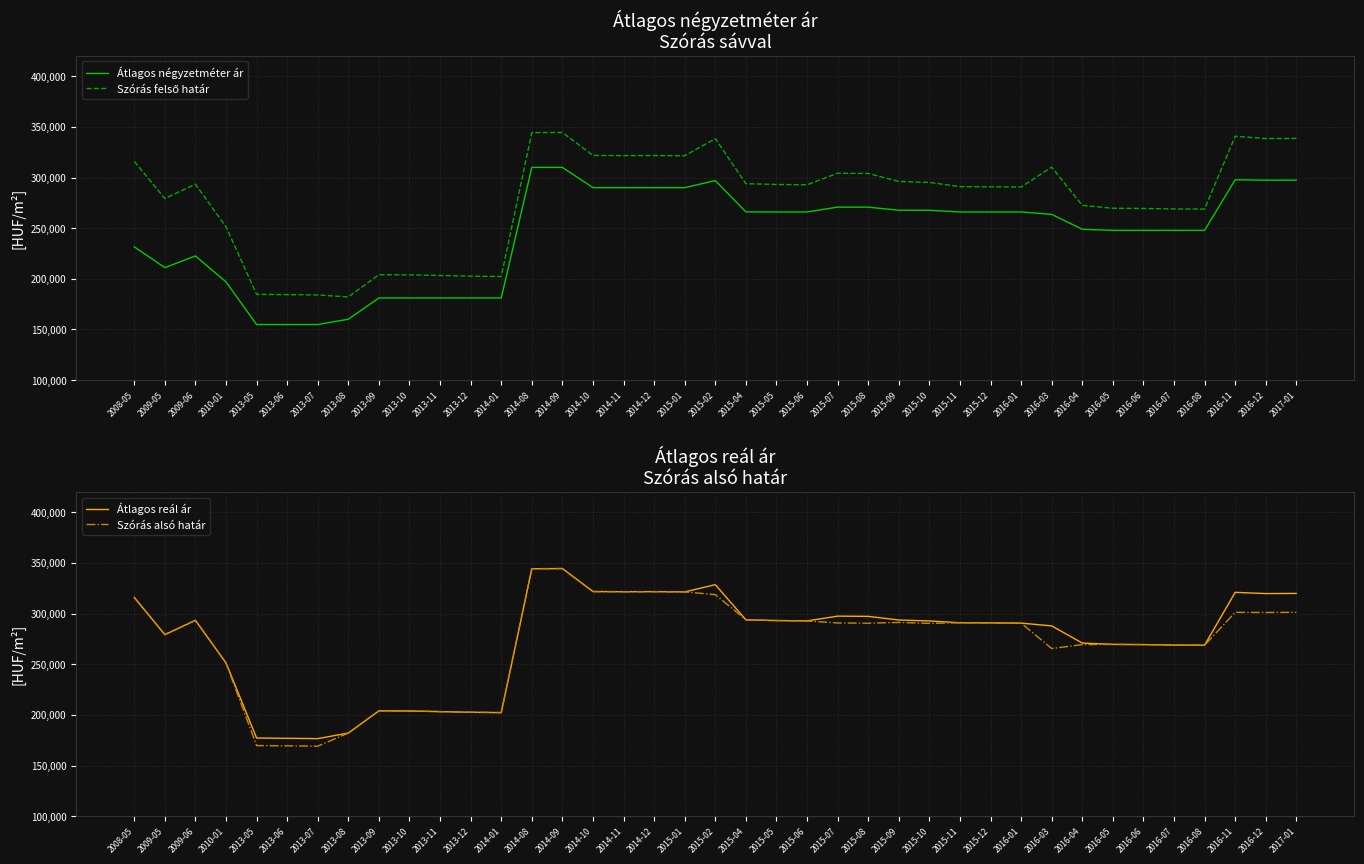

What is the difference between the Átlagos négyzetméter ár values at 2016-07 and 2015-01?

42174